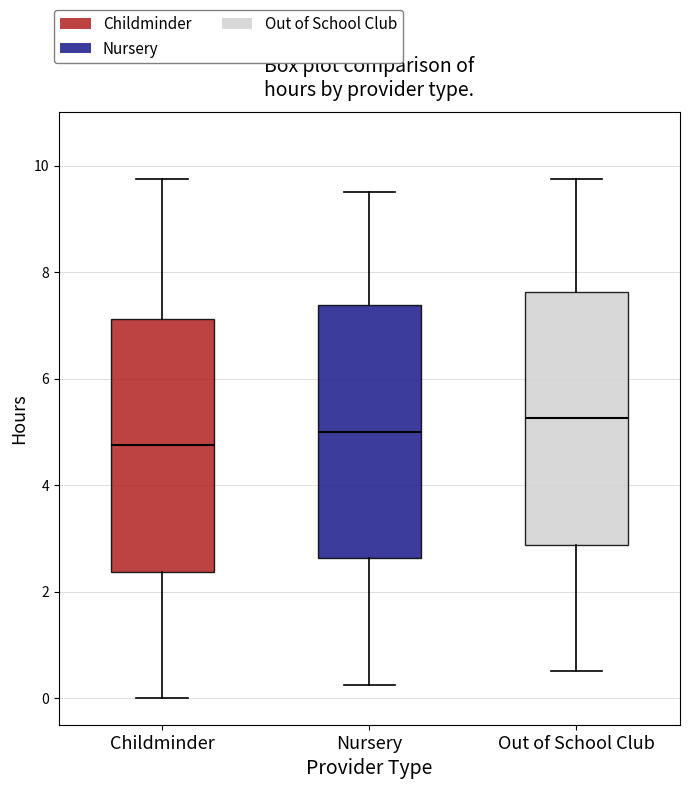

Reading left to right, transcribe this box plot: for each box, give where its median line is, the range the box spans, and where its two whiskers end, as read against the y-axis. The values are not printed on the chart, so give them approximately, as read against the axis.

Childminder: median 4.8, box 2.4 to 7.2, whiskers 0.0 to 9.8
Nursery: median 5.0, box 2.6 to 7.4, whiskers 0.2 to 9.6
Out of School Club: median 5.2, box 2.8 to 7.6, whiskers 0.6 to 9.8